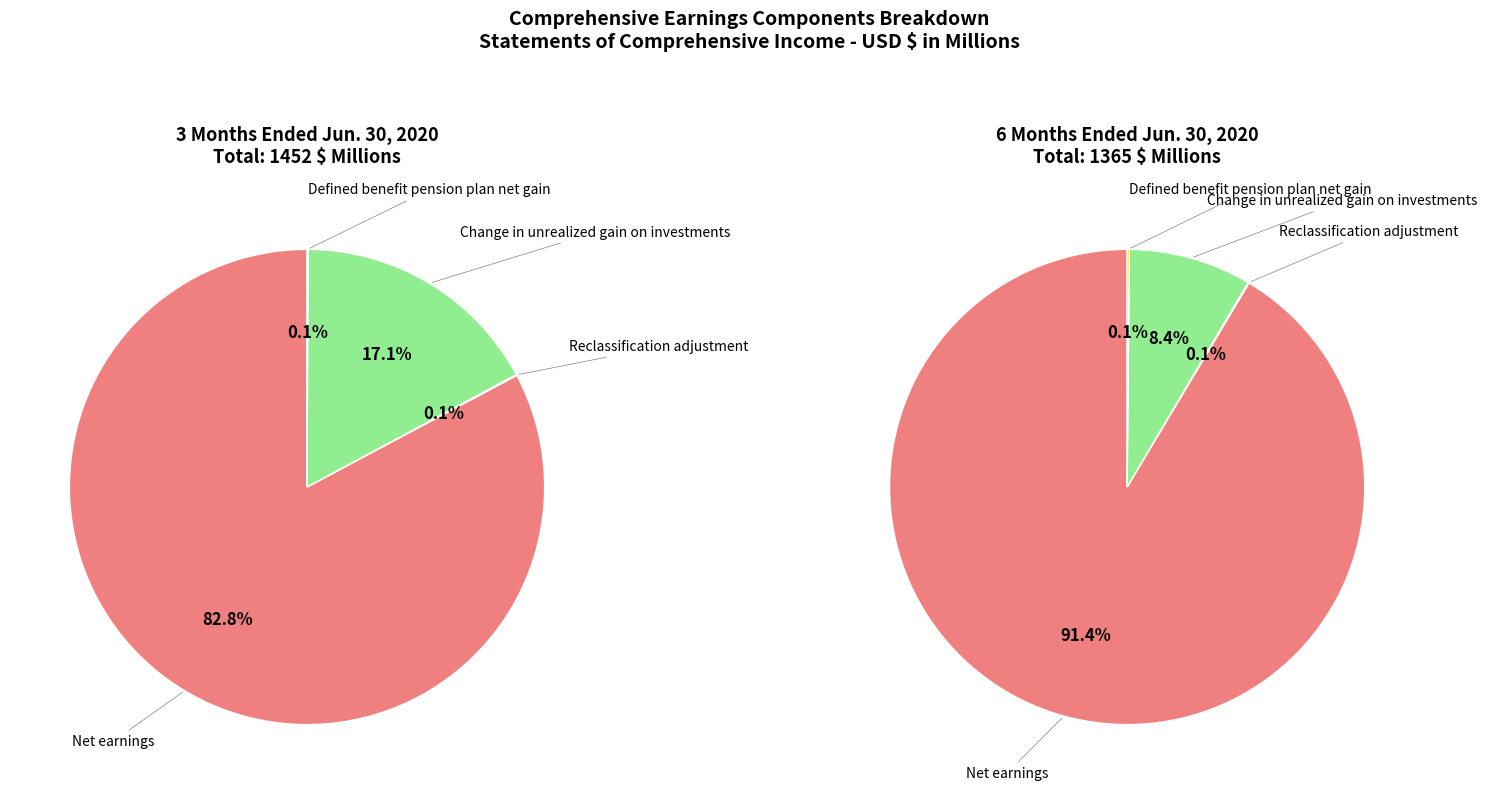

Does Change in unrealized gain on investments account for over 50% of the chart?

No